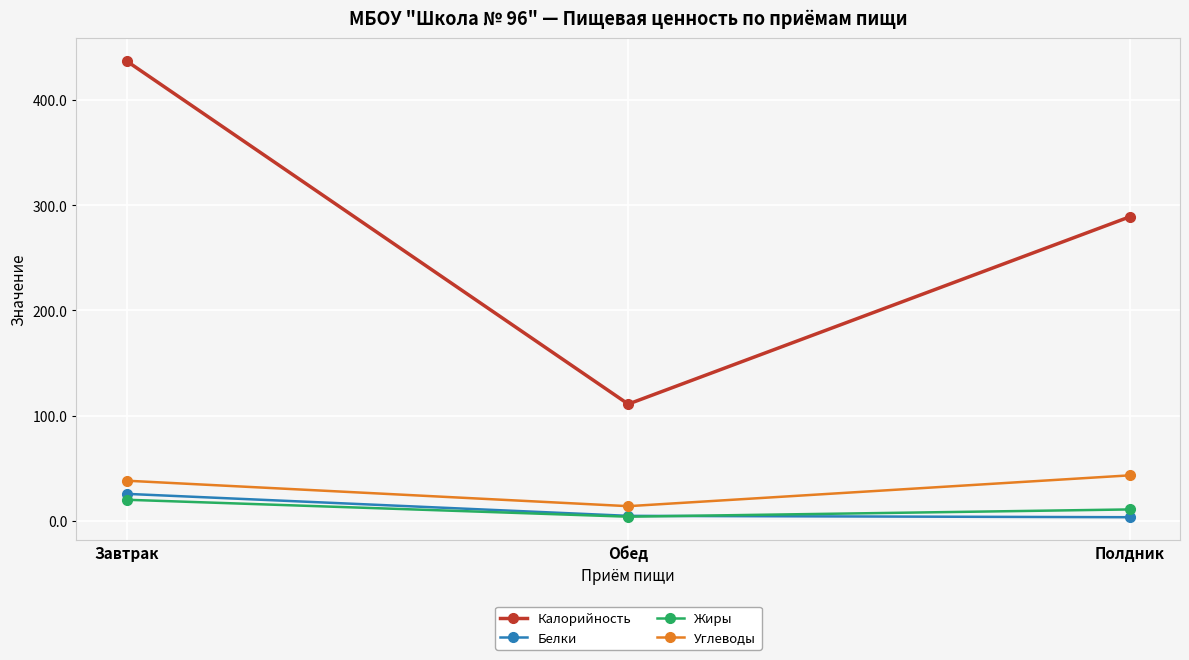

What is the total value across all series at Обед?

133.8